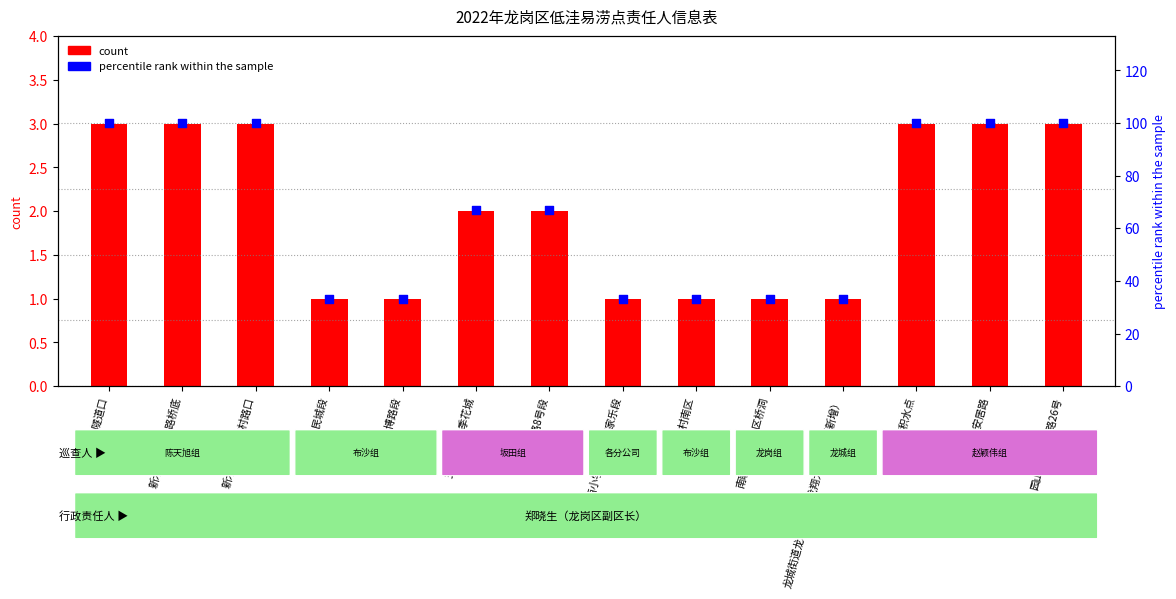

Which series has the widest spread of Y values?

percentile rank within the sample